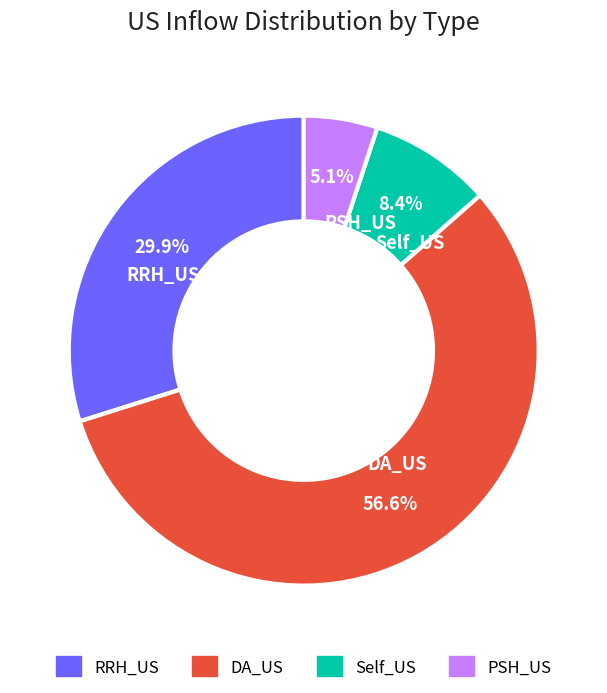

How many segments does this pie chart have?

4